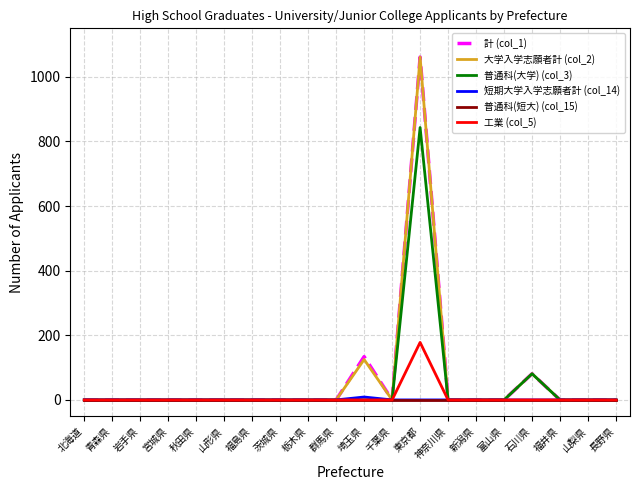

What is the difference between the maximum and minimum values in the 普通科(大学) (col_3) series?

843